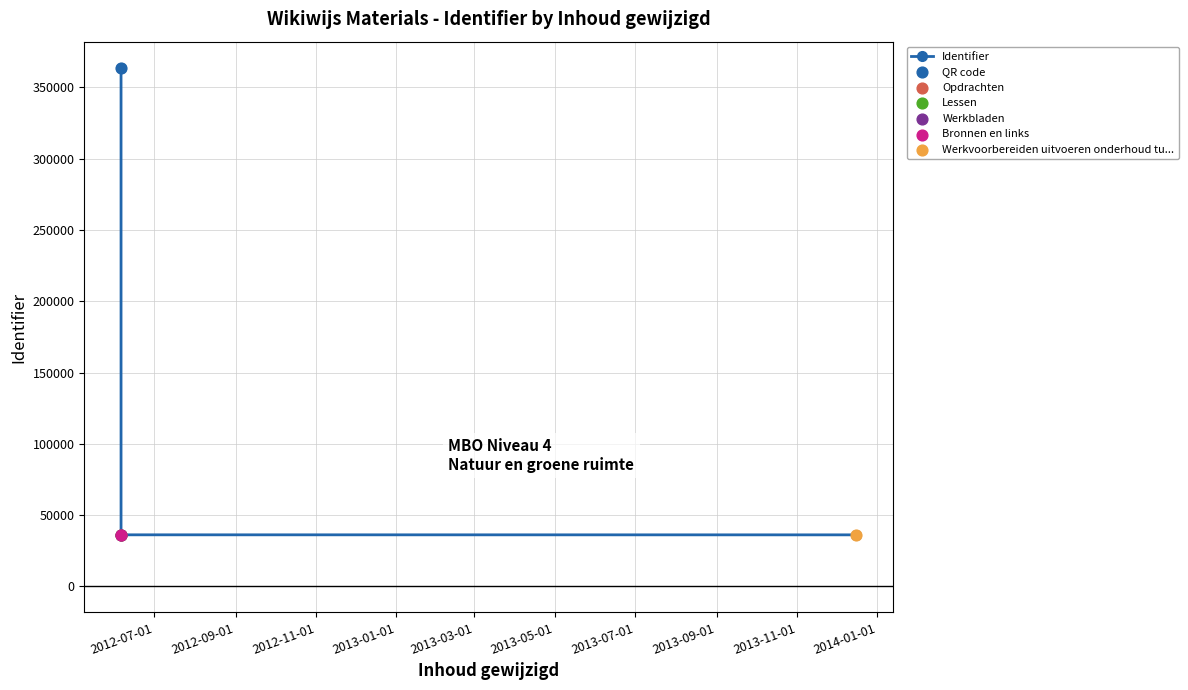

What is the change in value from 2013-03-01 to 2013-05-01?

-26